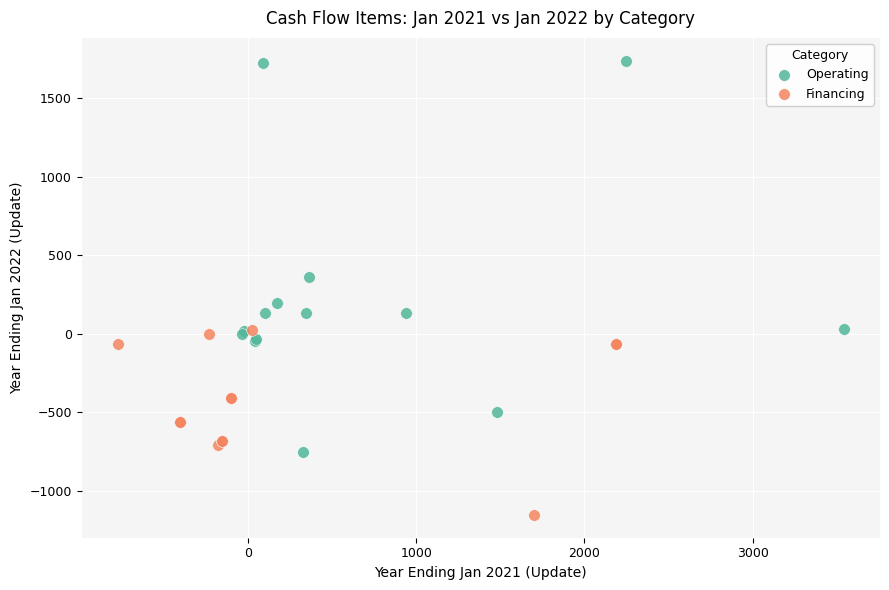

Which series contains the highest Y value?

Operating